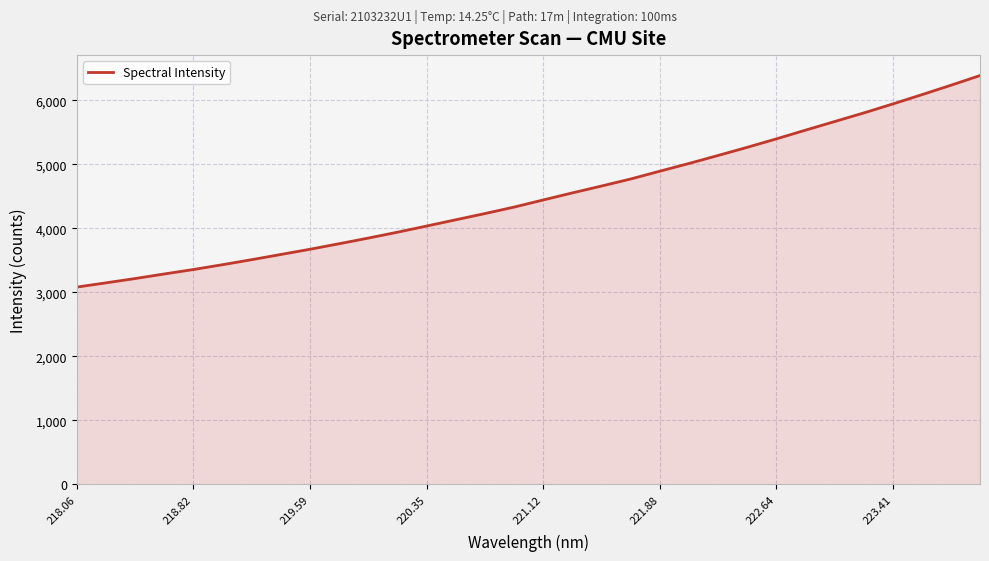

What is the sum of all values?

144406.3